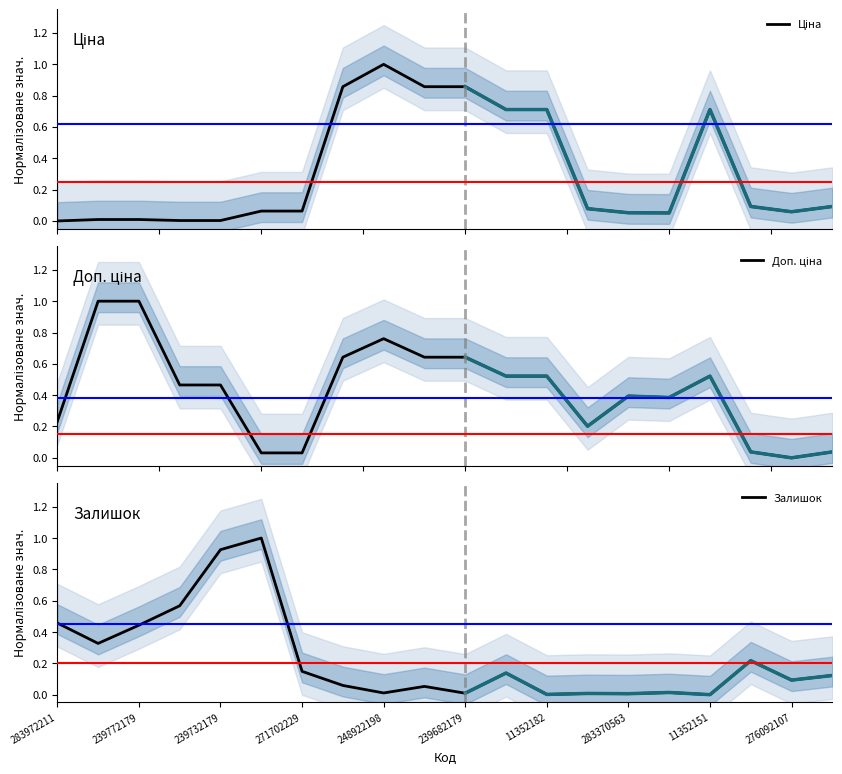

What is the sum of all Ціна values?

6.3